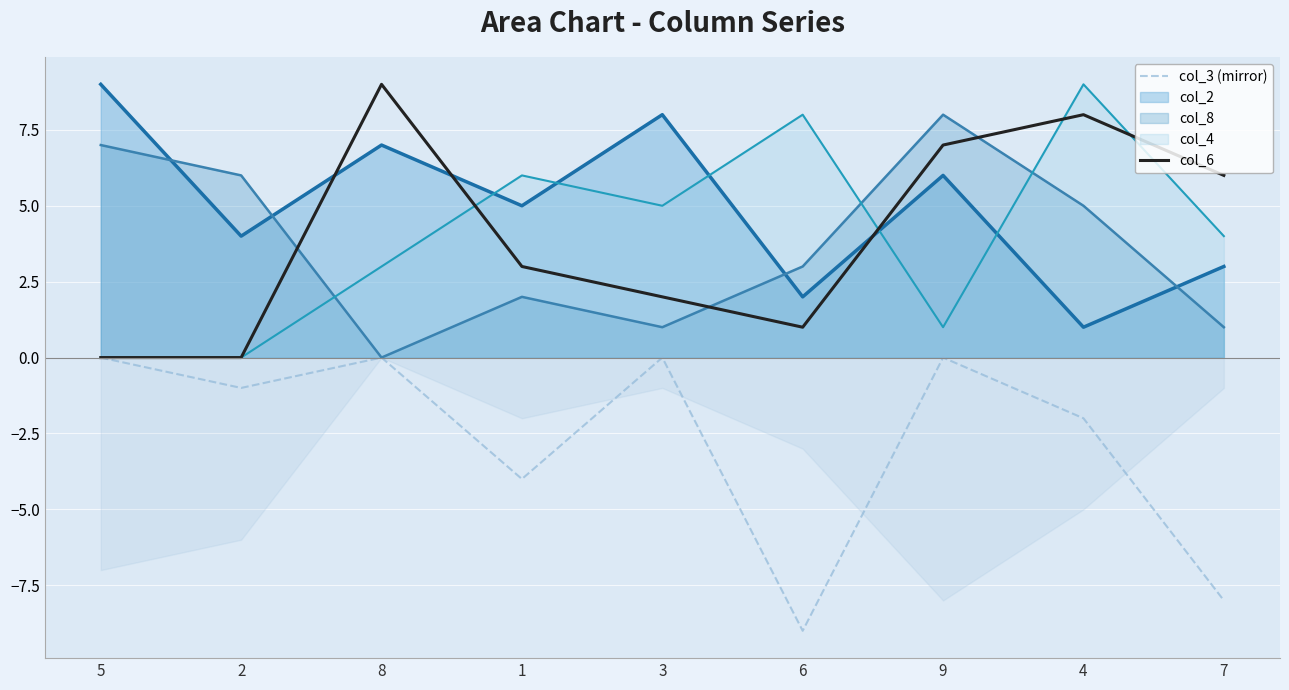

True or false: col_3 (mirror) has a value of 0 at 2.

False